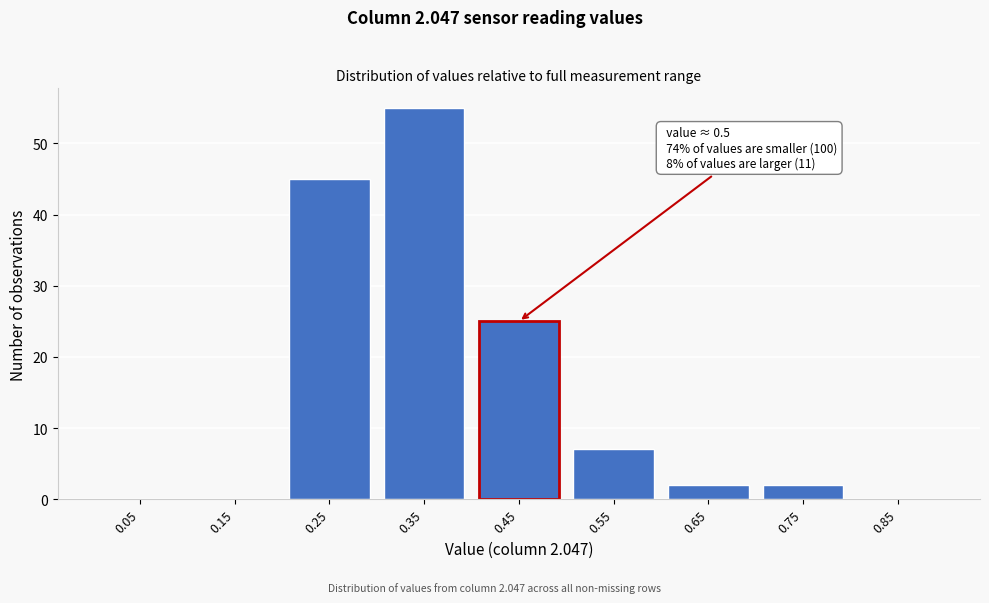

Reading left to right, list all the values displayed in this chart.

0.05=0	0.15=0	0.25=45	0.35=55	0.45=25	0.55=7	0.65=2	0.75=2	0.85=0